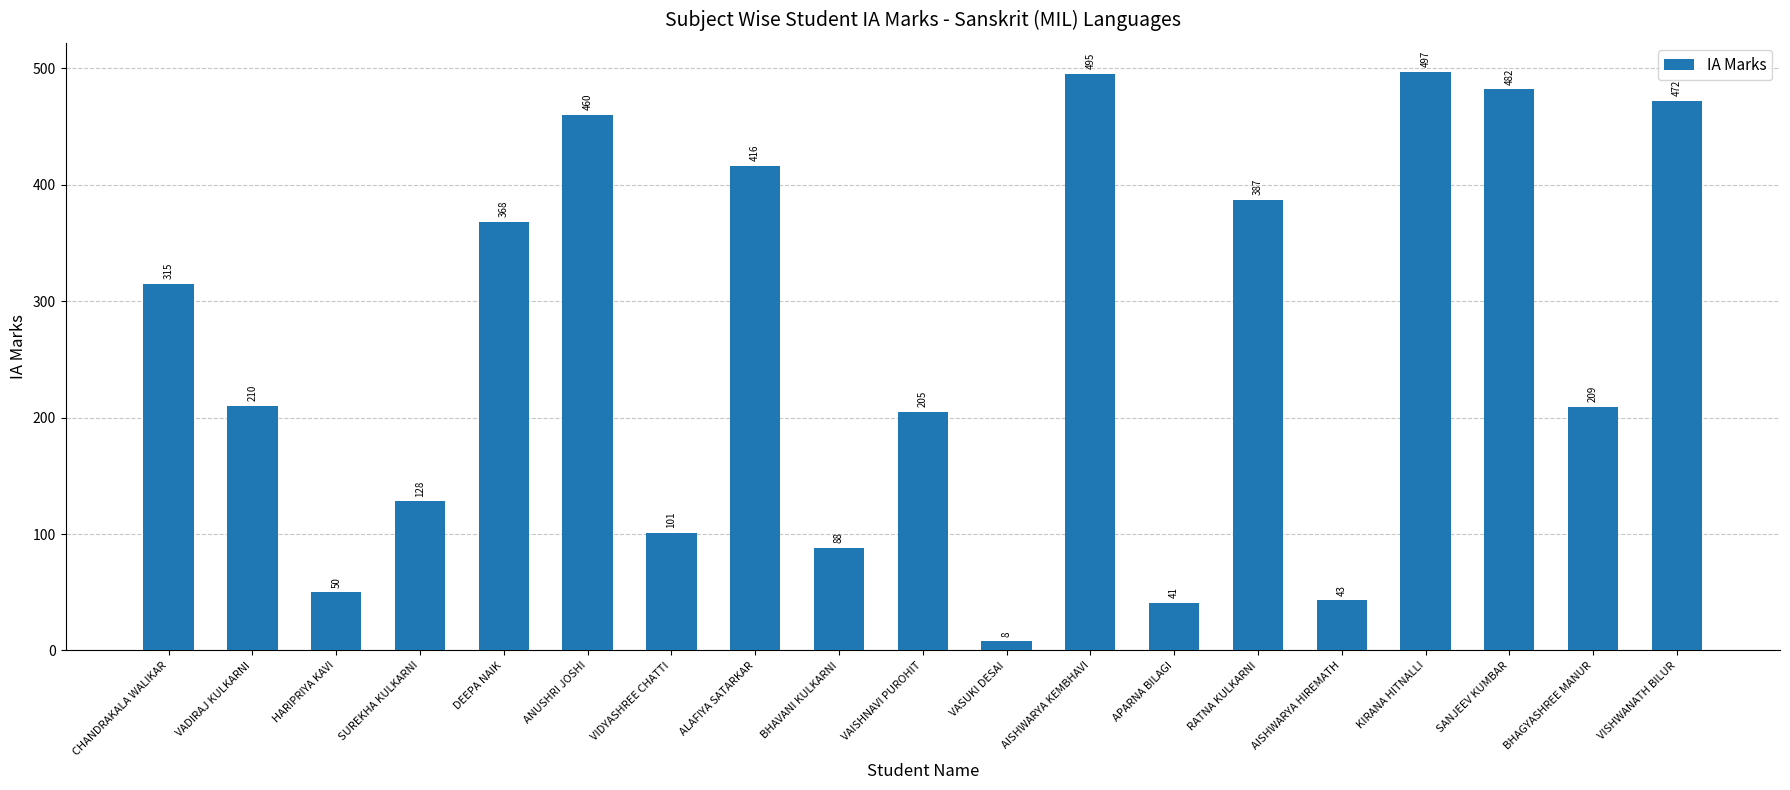

List the labels in order of value, largest first.

KIRANA HITNALLI, AISHWARYA KEMBHAVI, SANJEEV KUMBAR, VISHWANATH BILUR, ANUSHRI JOSHI, ALAFIYA SATARKAR, RATNA KULKARNI, DEEPA NAIK, CHANDRAKALA WALIKAR, VADIRAJ KULKARNI, BHAGYASHREE MANUR, VAISHNAVI PUROHIT, SUREKHA KULKARNI, VIDYASHREE CHATTI, BHAVANI KULKARNI, HARIPRIYA KAVI, AISHWARYA HIREMATH, APARNA BILAGI, VASUKI DESAI